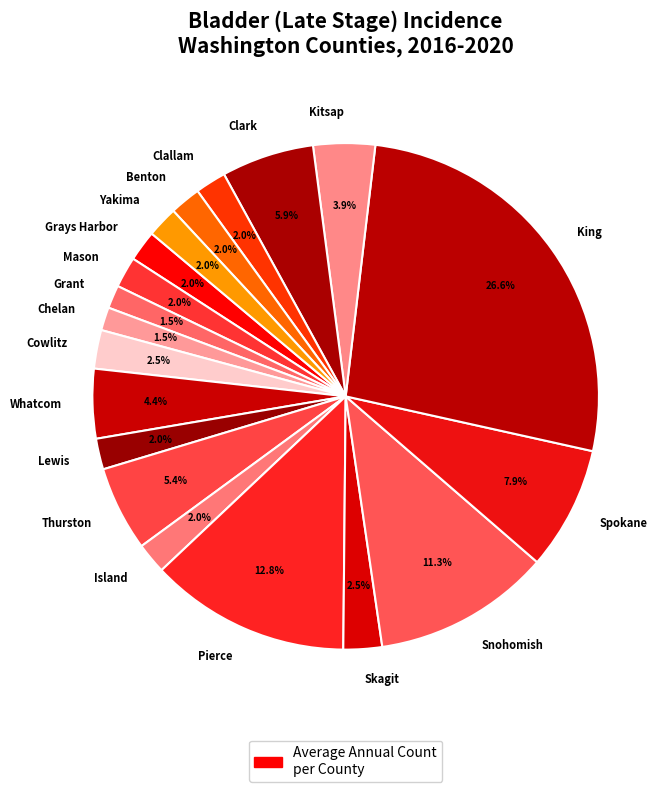

What percentage is NOT represented by Grays Harbor?

98.0%